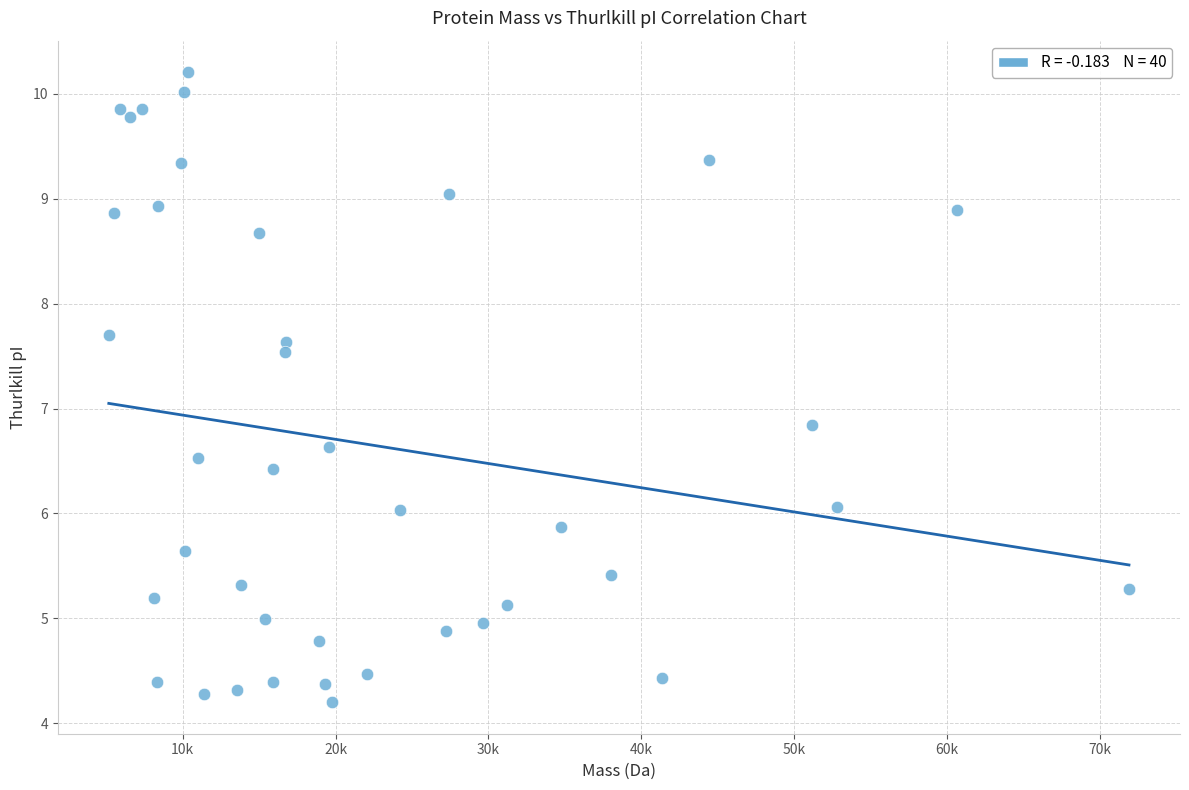

What is the range of Y values (max minus min)?

6.0